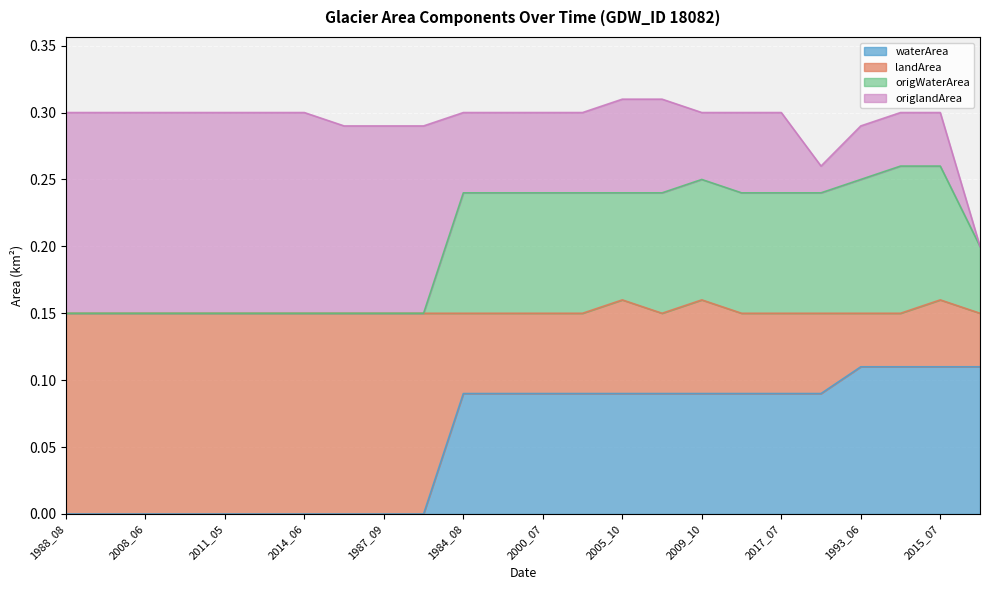

Does the chart display data point markers on the line(s)?

No